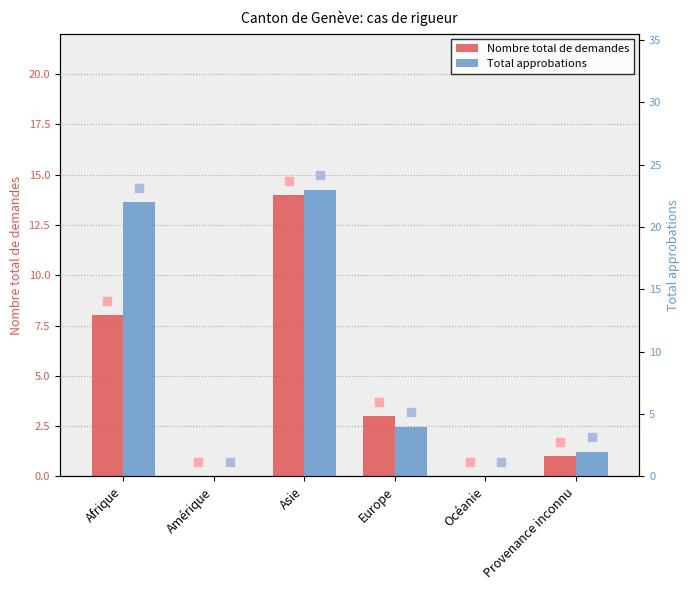

Which series has the widest spread of Y values?

Total approbations